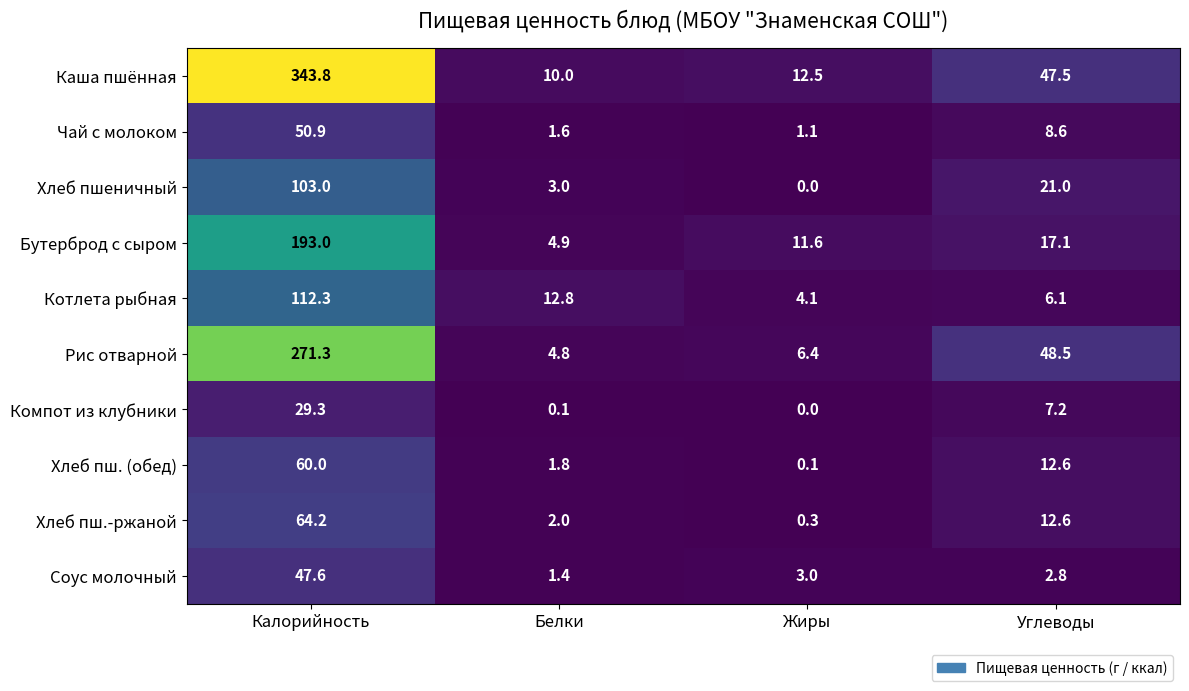

What is the average value of the Хлеб пш.-ржаной series?

19.8